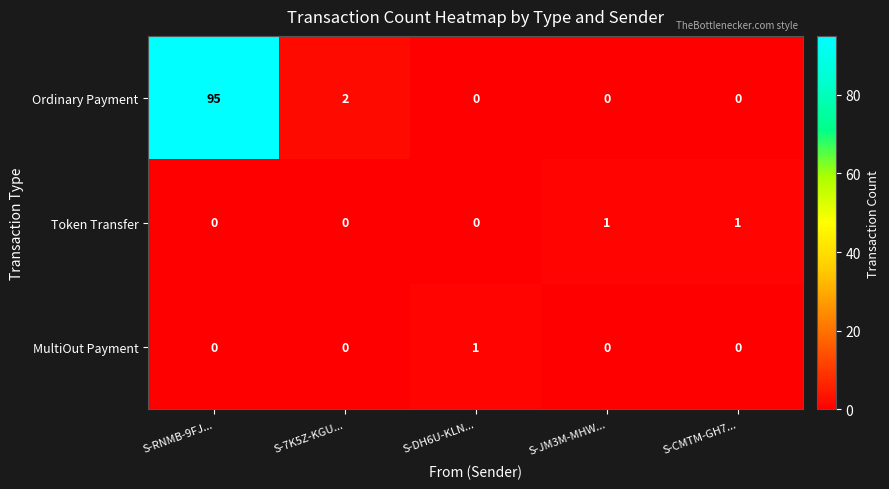

Between S-7K5Z-KGU... and S-JM3M-MHW..., which series saw the biggest shift?

Ordinary Payment